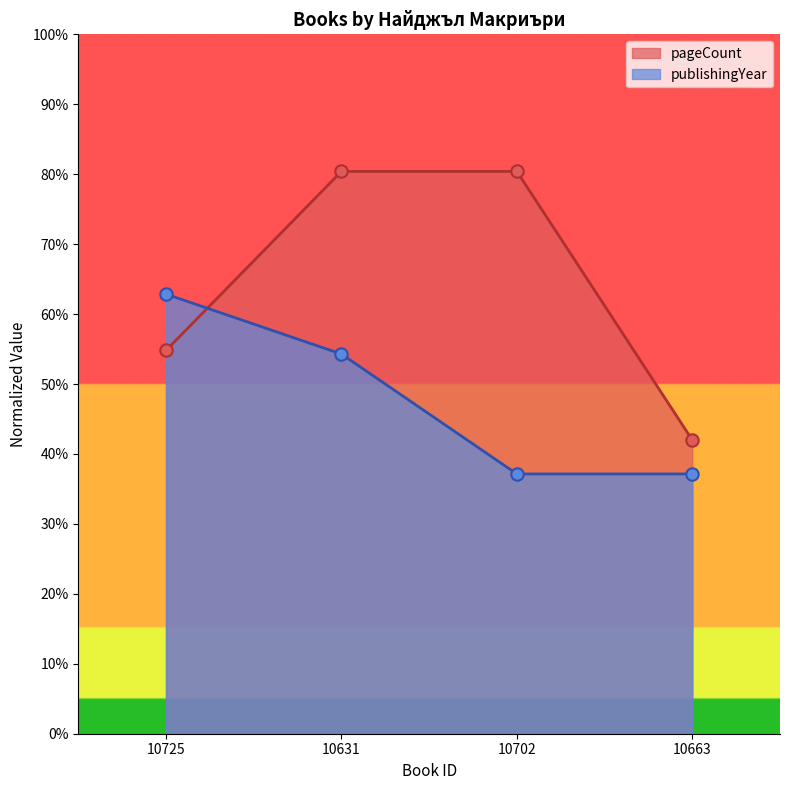

At which category is the sum across all series the highest?

10631